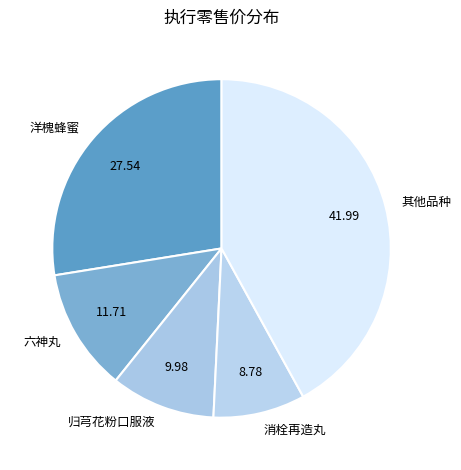

Which slice is the largest?

其他品种